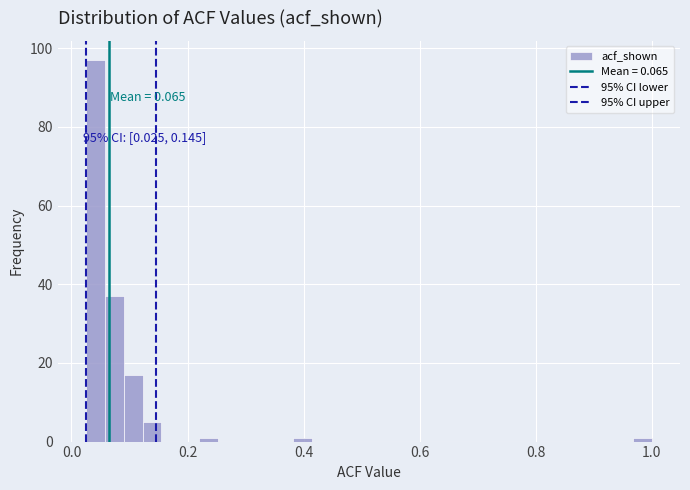

Around what value on the x-axis is the tallest bar? Give the approximate position of its centre, as read against the axis.

0.04